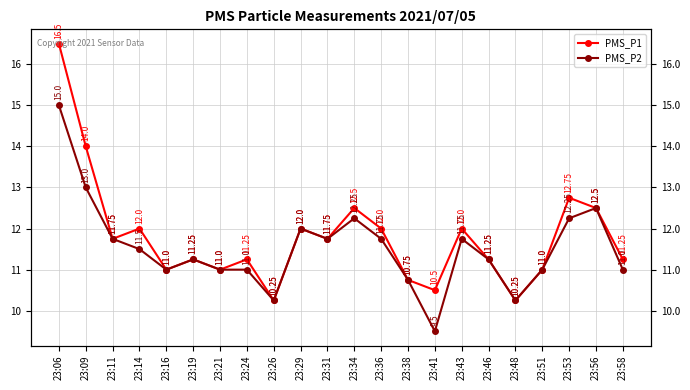

What value does the PMS_P2 series have at 23:21?

11.0